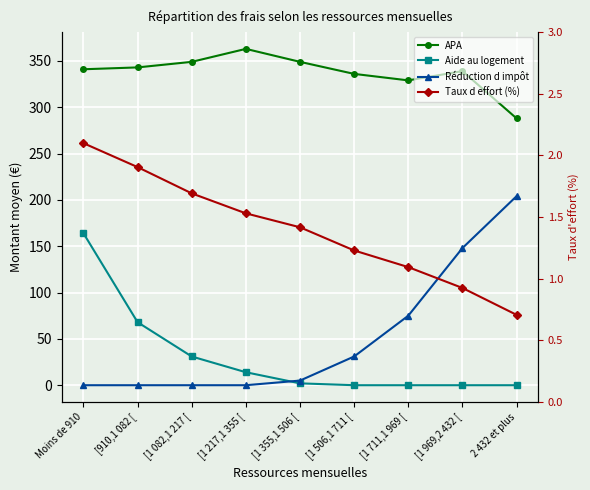

What is the lowest value of the Taux d effort (%) series?

0.7